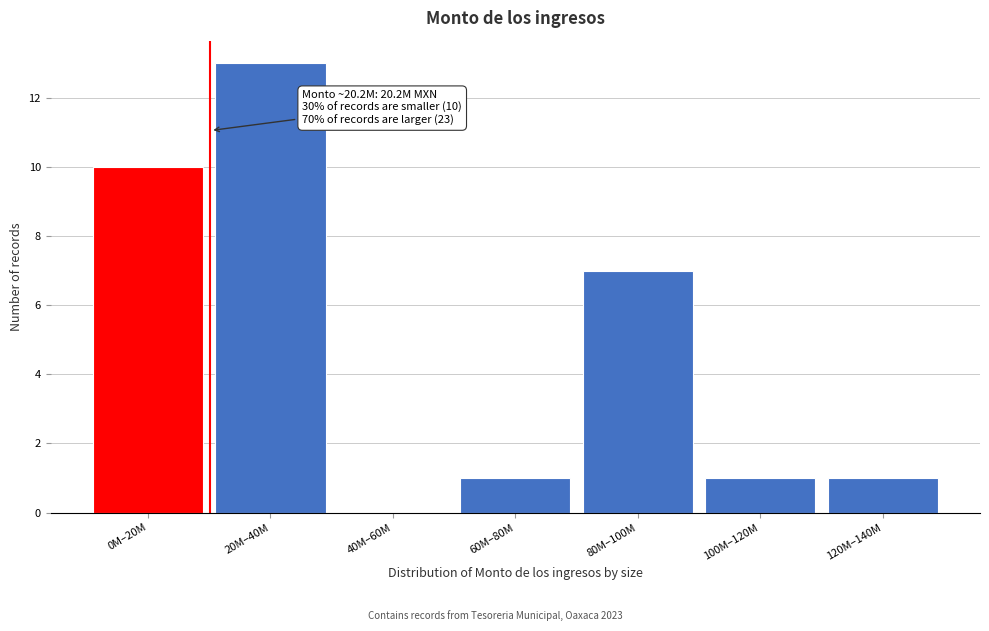

Reading right to left, extract all data points from this chart.

120M–140M=1	100M–120M=1	80M–100M=7	60M–80M=1	40M–60M=0	20M–40M=13	0M–20M=10